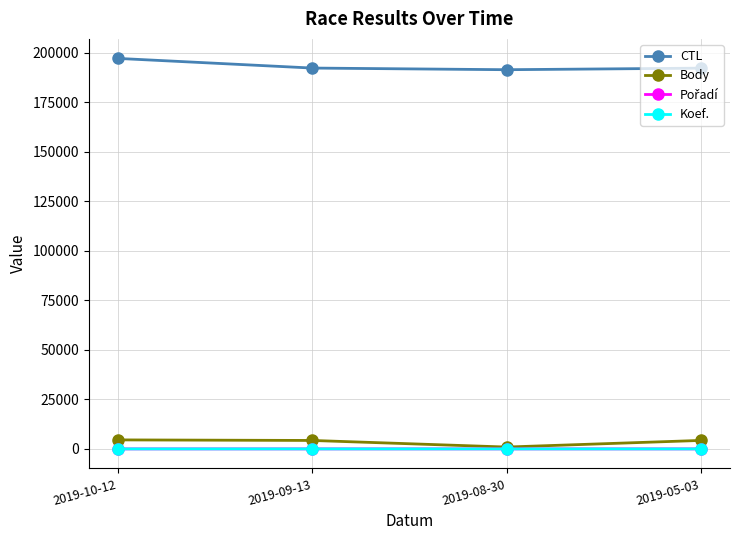

What is the spread (max minus min) of values at 2019-09-13?

192144